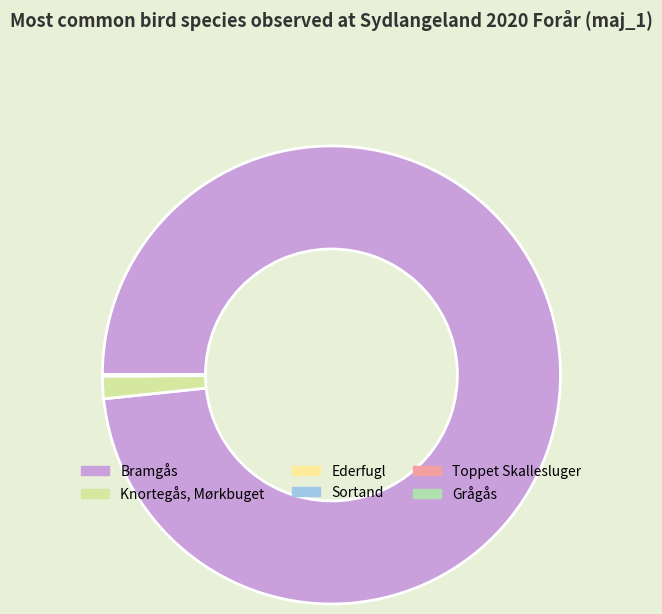

Is there any slice that represents more than half of the pie?

Yes